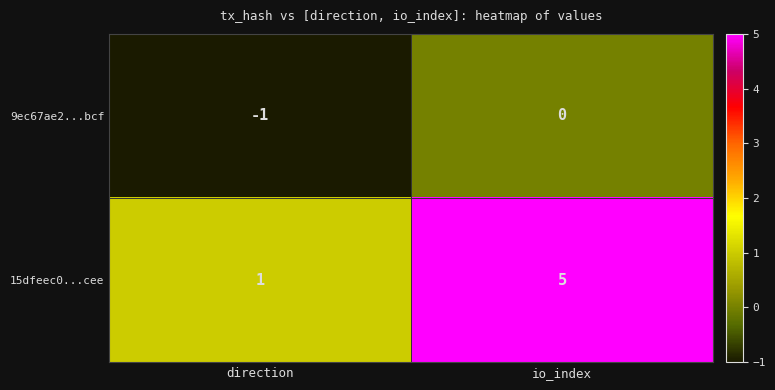

What is the difference between the maximum and minimum values in the 15dfeec0...cee series?

4